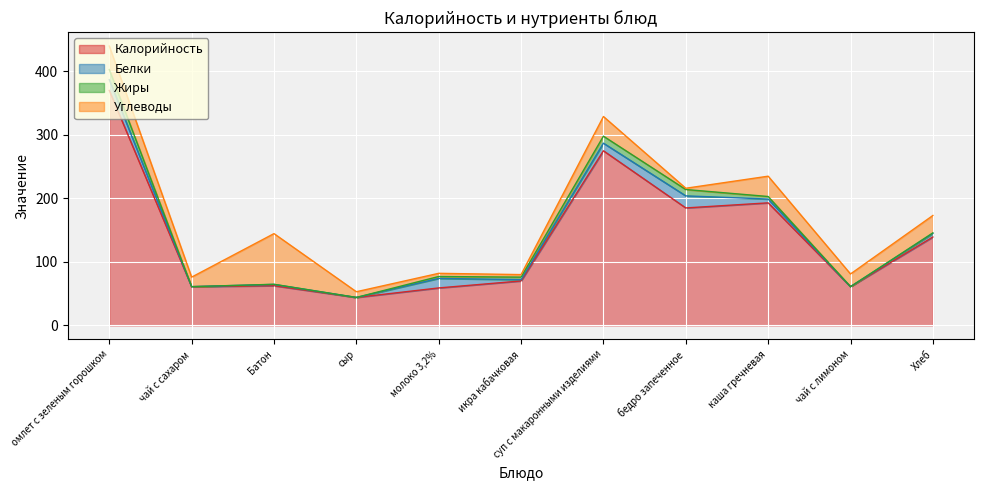

Which series has the widest spread of values?

Калорийность